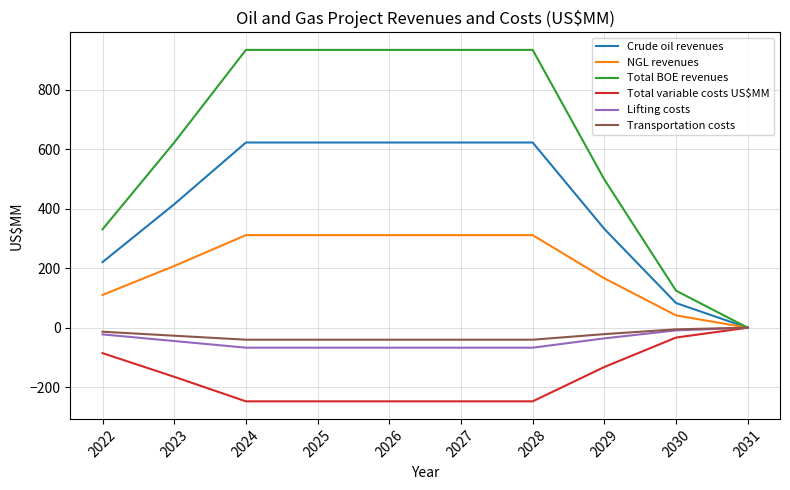

What is the spread (max minus min) of values at 2023?

787.3